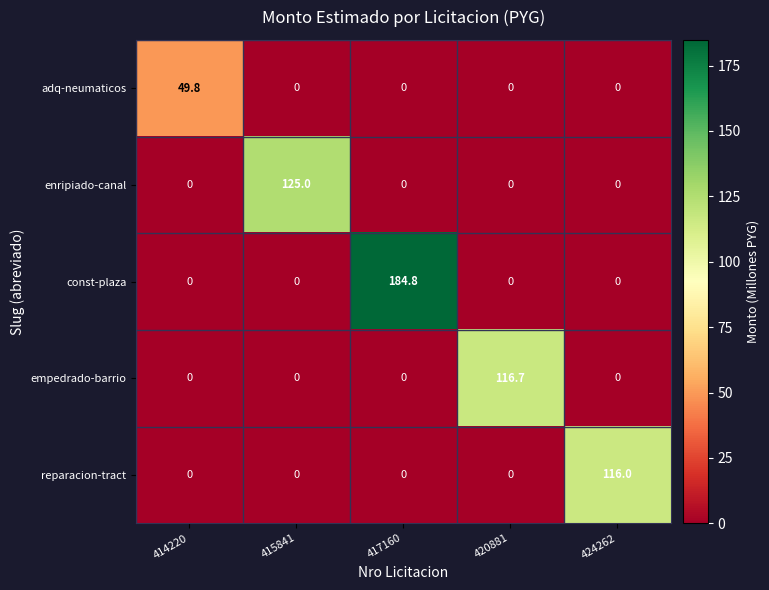

List the series in order of their peak value, lowest first.

adq-neumaticos, reparacion-tract, empedrado-barrio, enripiado-canal, const-plaza